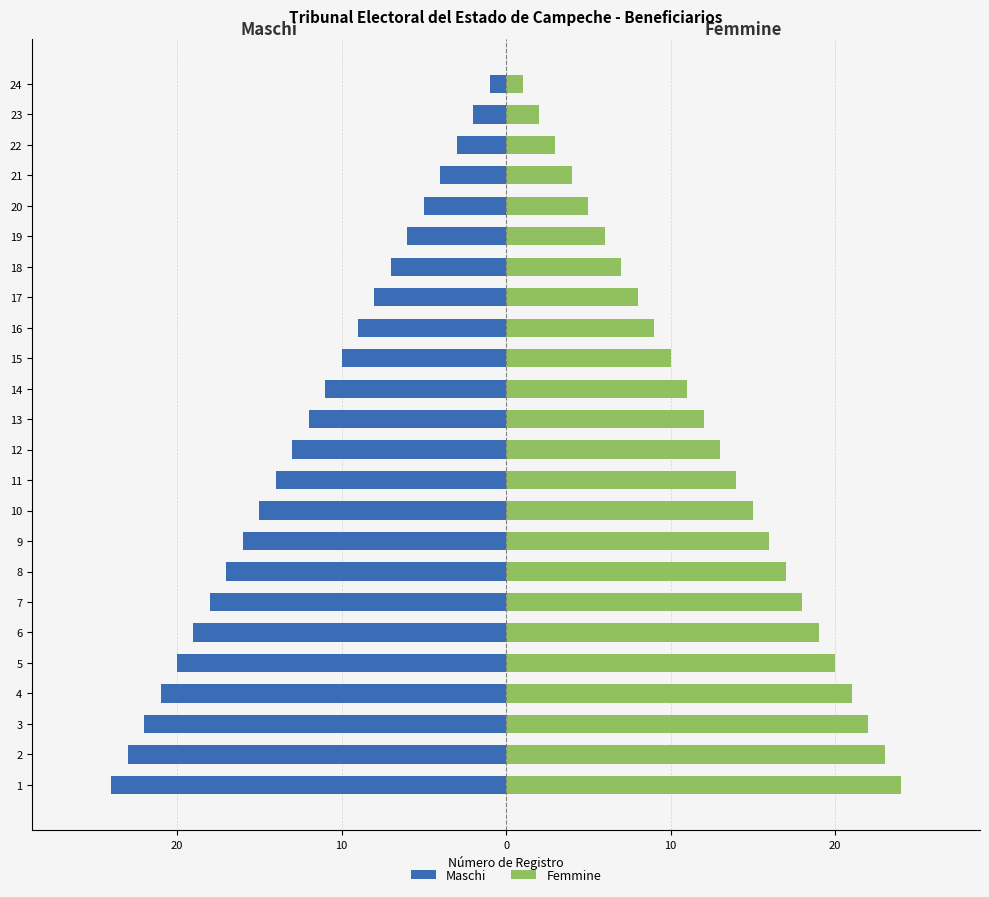

Reading right to left, extract all data points from this chart.

Maschi: -1	-2	-3	-4	-5	-6	-7	-8	-9	-10	-11	-12	-13	-14	-15	-16	-17	-18	-19	-20	-21	-22	-23	-24
Femmine: 1	2	3	4	5	6	7	8	9	10	11	12	13	14	15	16	17	18	19	20	21	22	23	24